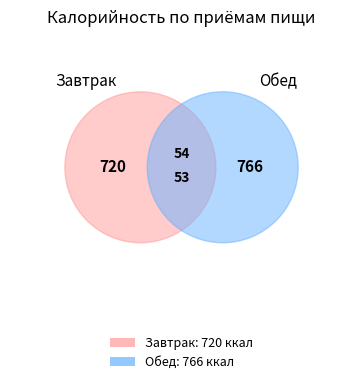

True or false: Обед accounts for 38% of the total.

False